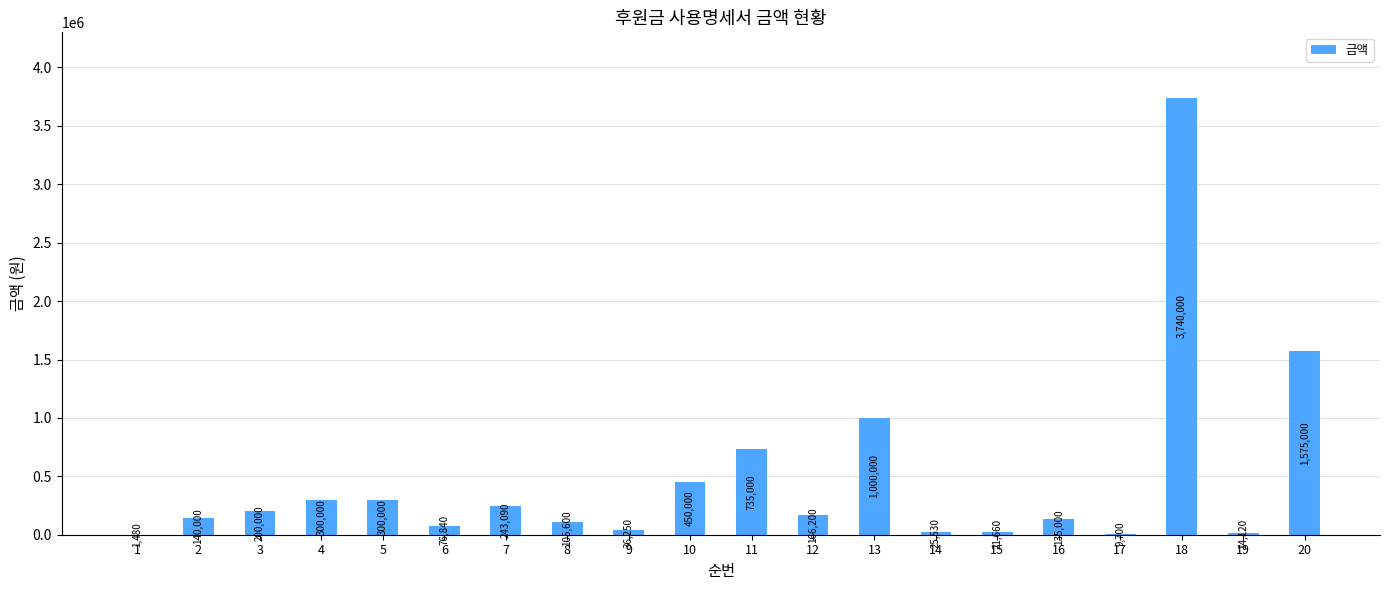

Which category has the highest value across all series?

18